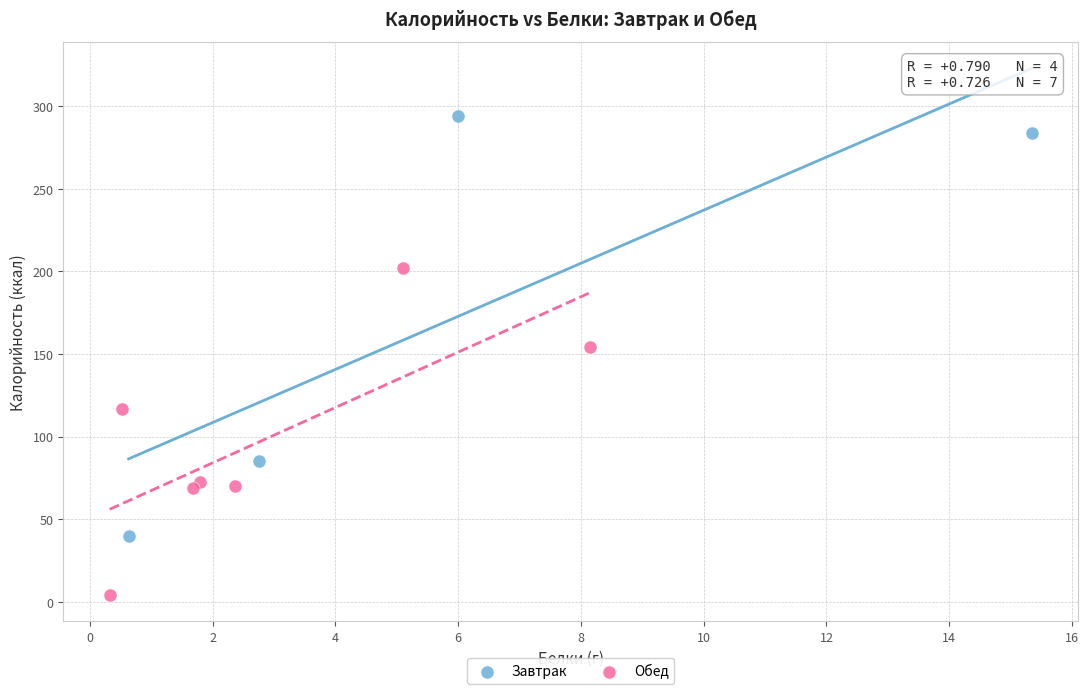

Which series has the widest spread of Y values?

Завтрак